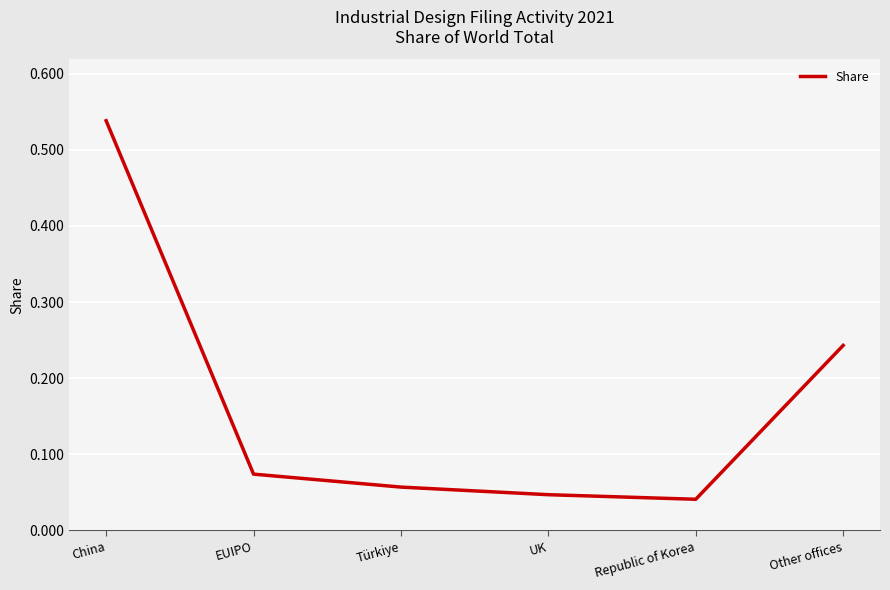

How many lines are shown in the chart?

1